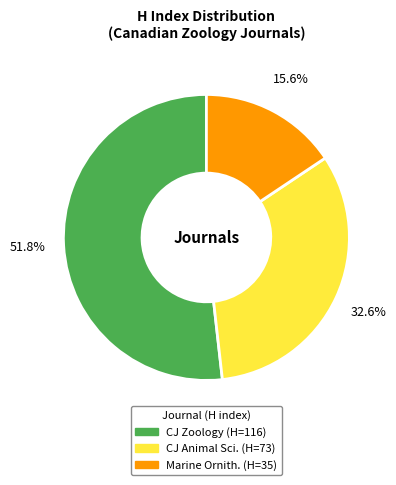

Is there any slice that represents more than half of the pie?

Yes